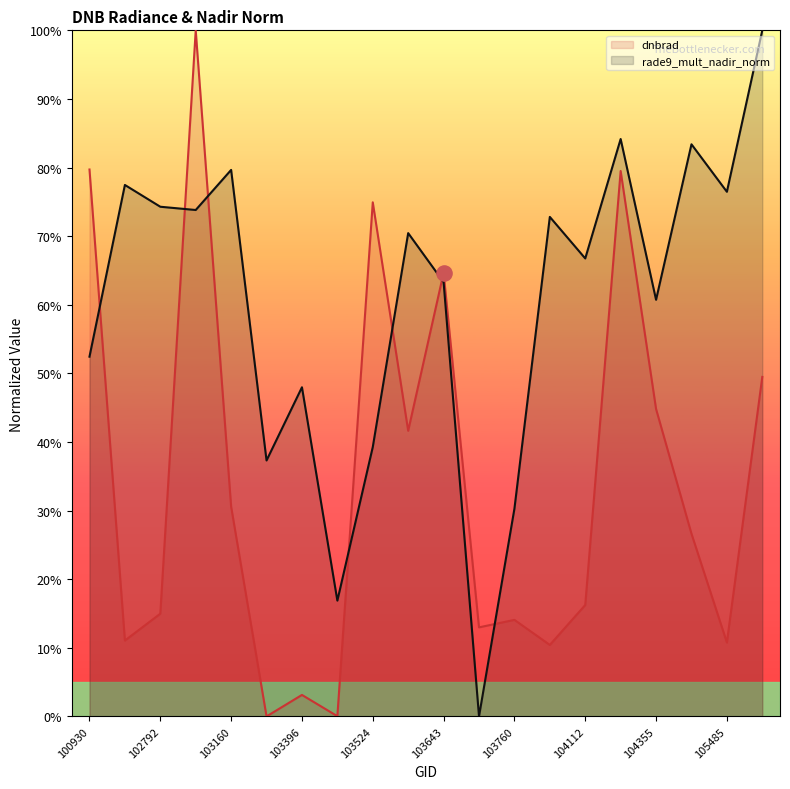

Which series has the largest Y range (max minus min)?

dnbrad